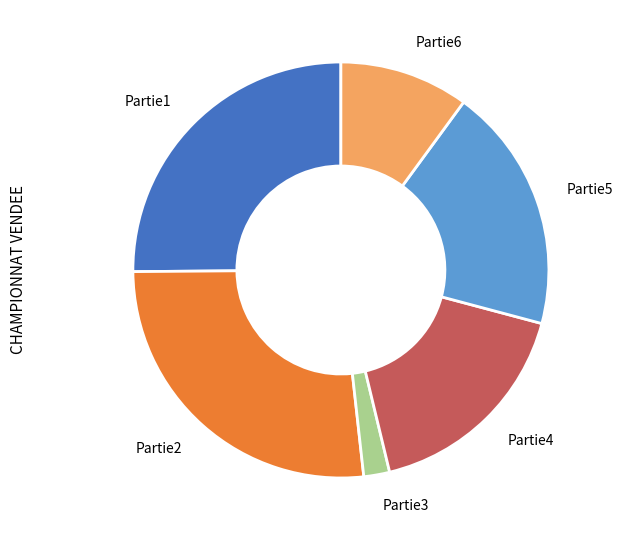

The Partie1 slice represents 17% of the pie. True or false?

False